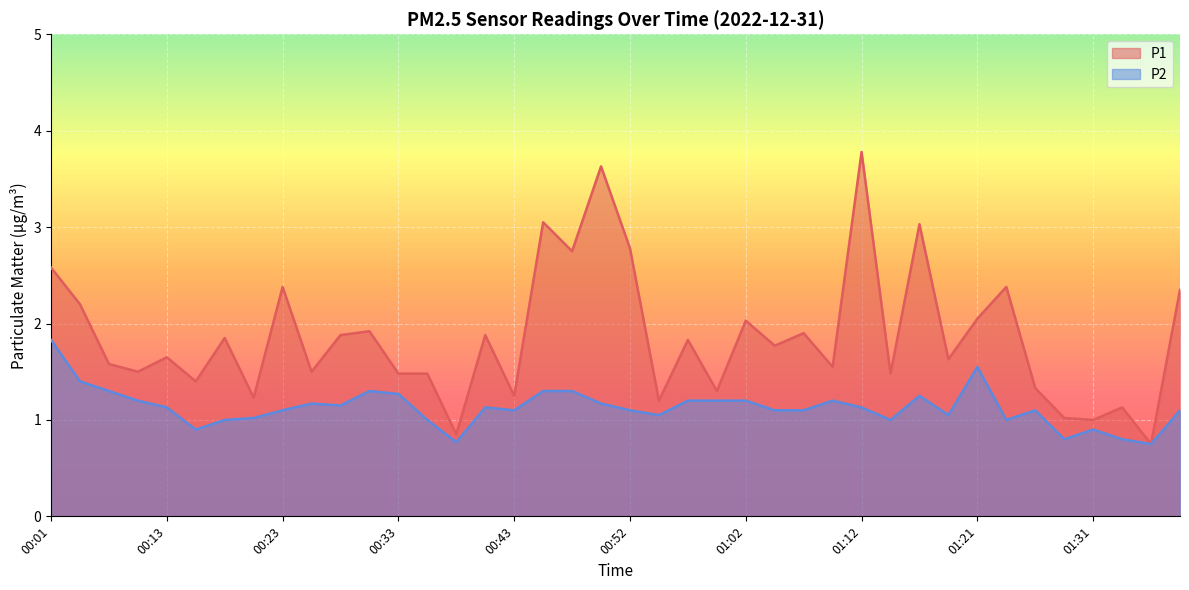

True or false: P2 has more than 1 points higher than both neighbors.

True